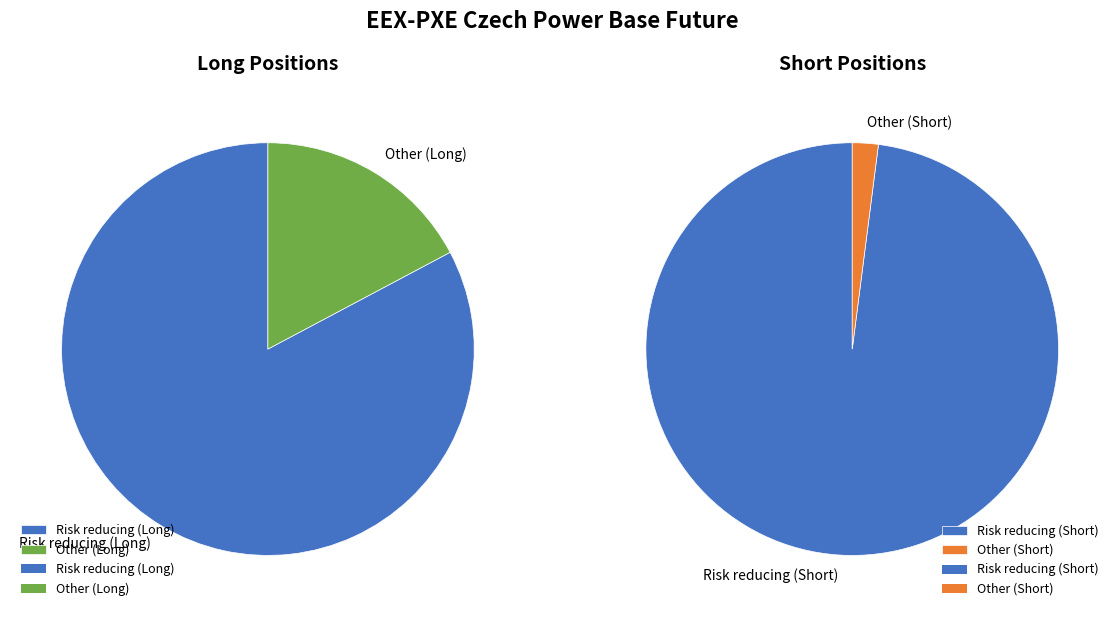

Count the number of slices in the pie.

4